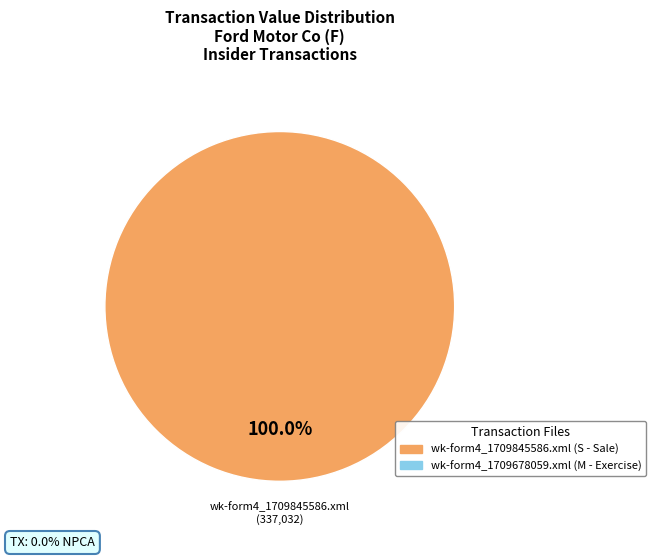

Does any single category account for the majority?

Yes